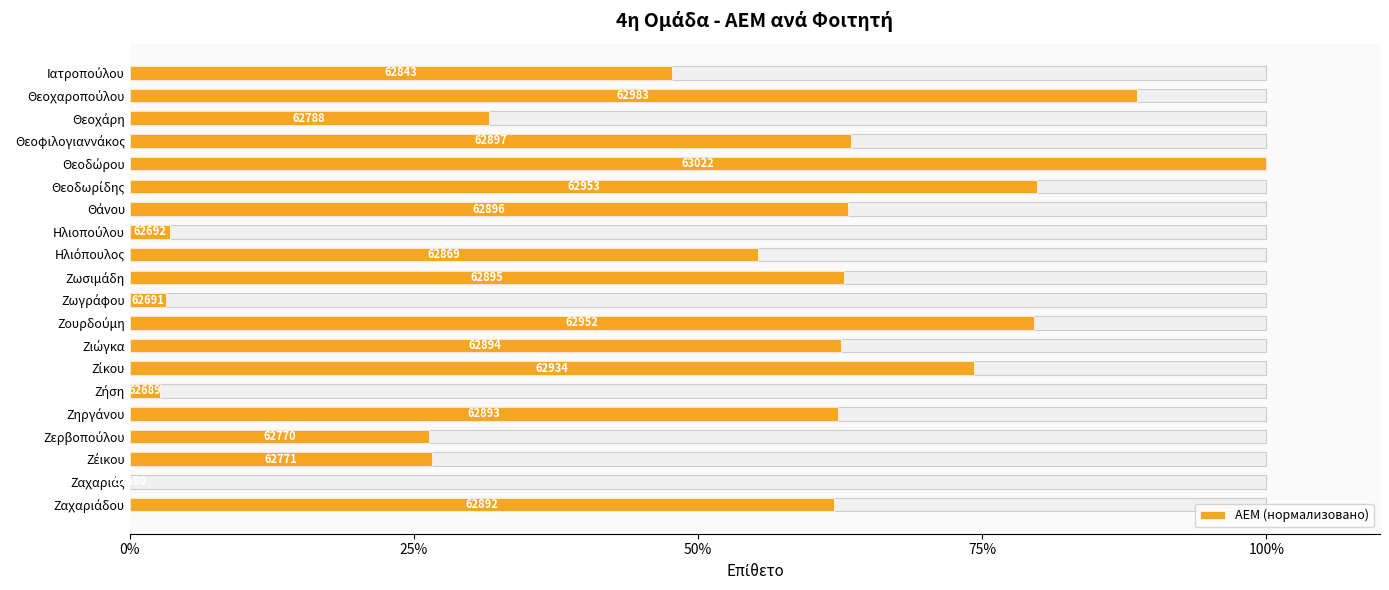

What position from the right is Ζήση?

15